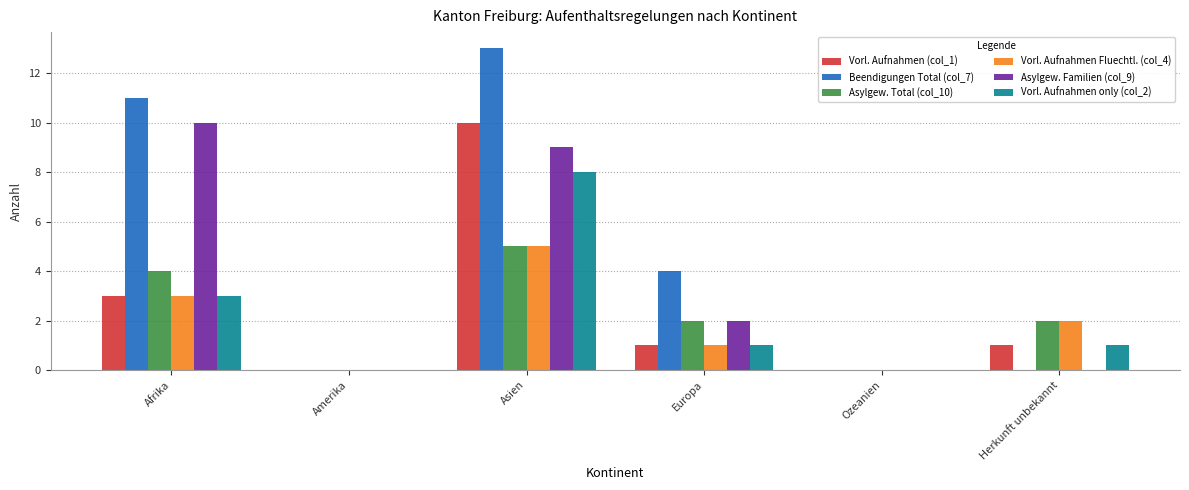

What is the sum of the Beendigungen Total (col_7) values at Amerika and Asien?

13